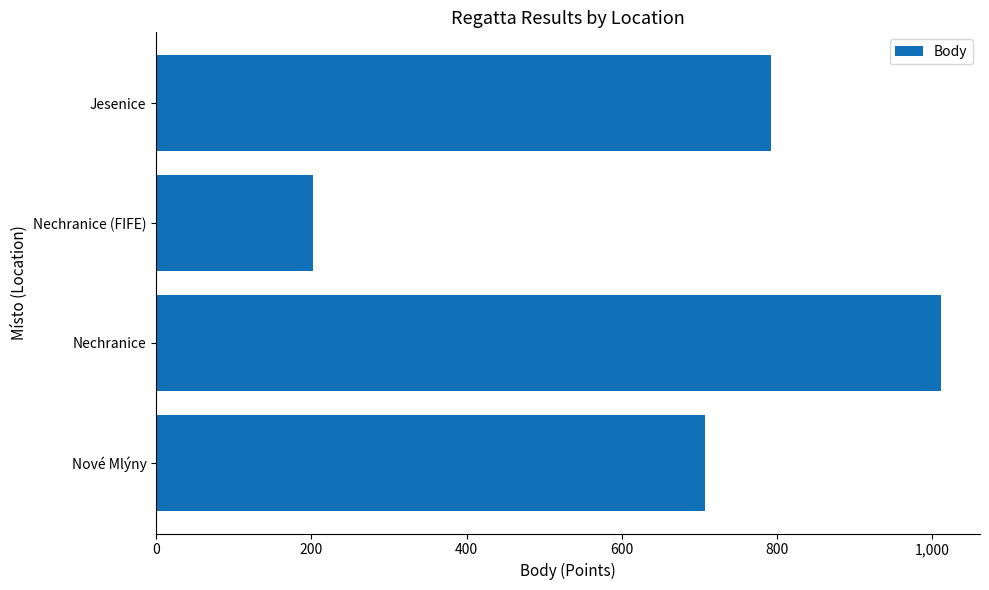

Does the chart contain stacked bars?

No